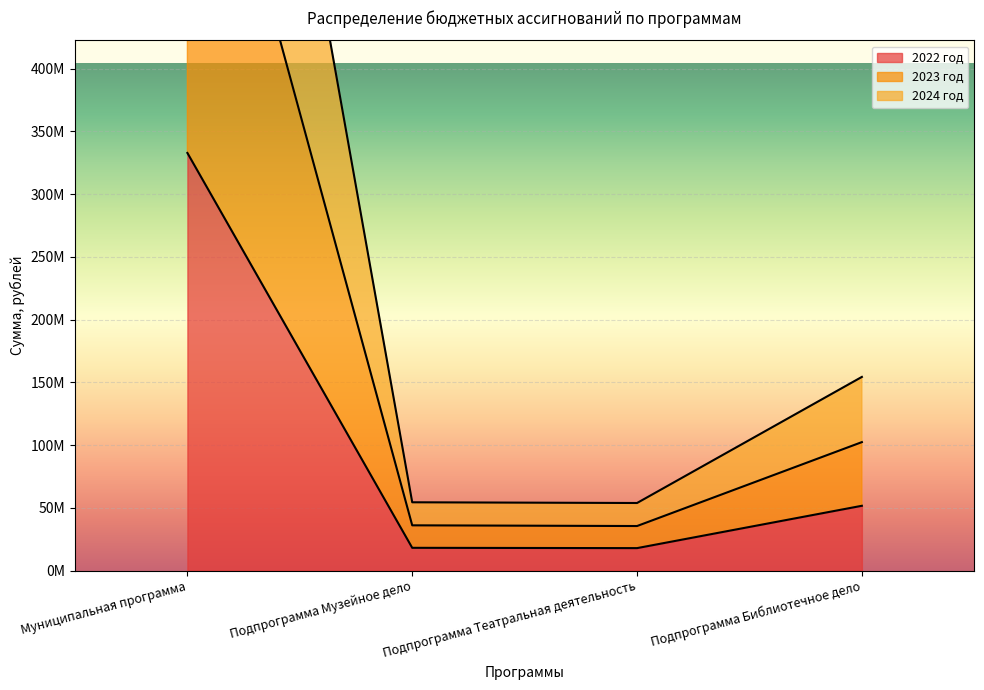

Rank the categories by 2024 год value from highest to lowest.

Муниципальная программа, Подпрограмма Библиотечное дело, Подпрограмма Музейное дело, Подпрограмма Театральная деятельность